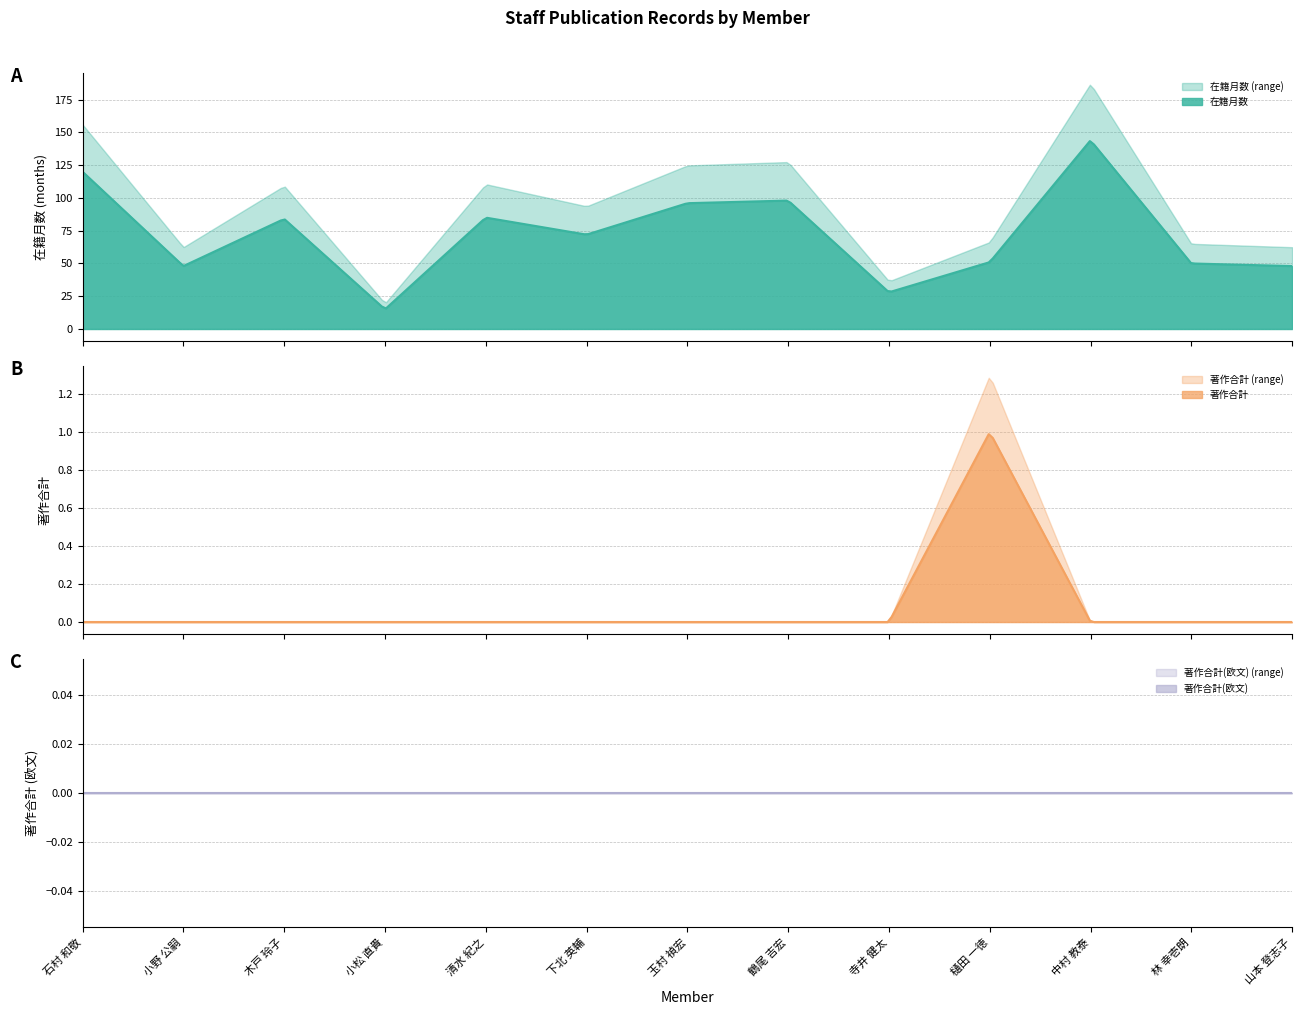

True or false: 著作合計(欧文) and 在籍月数 intersect in this chart.

False